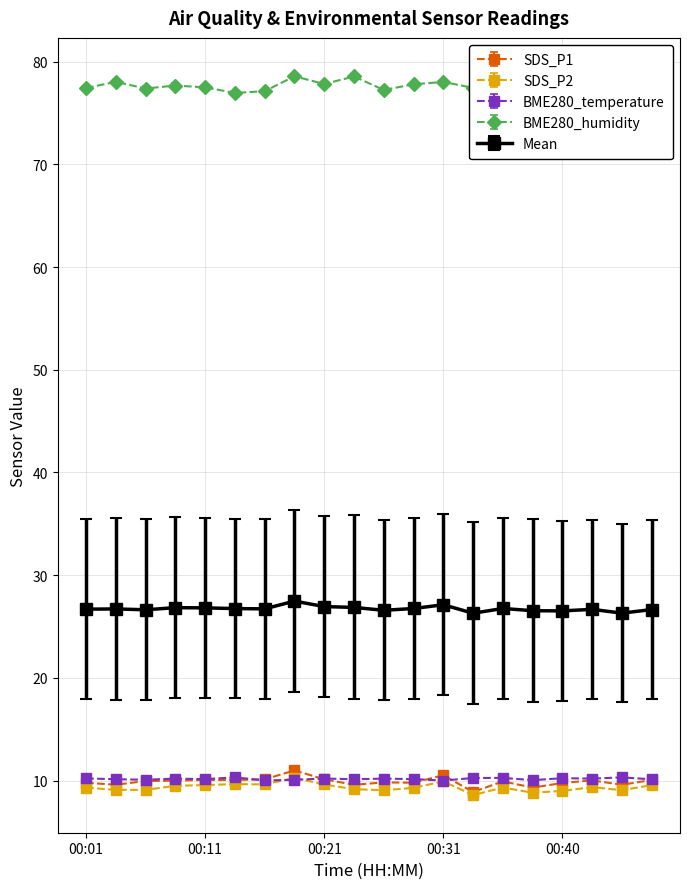

What is the value of the BME280_humidity point at the 3rd from the left?

77.4